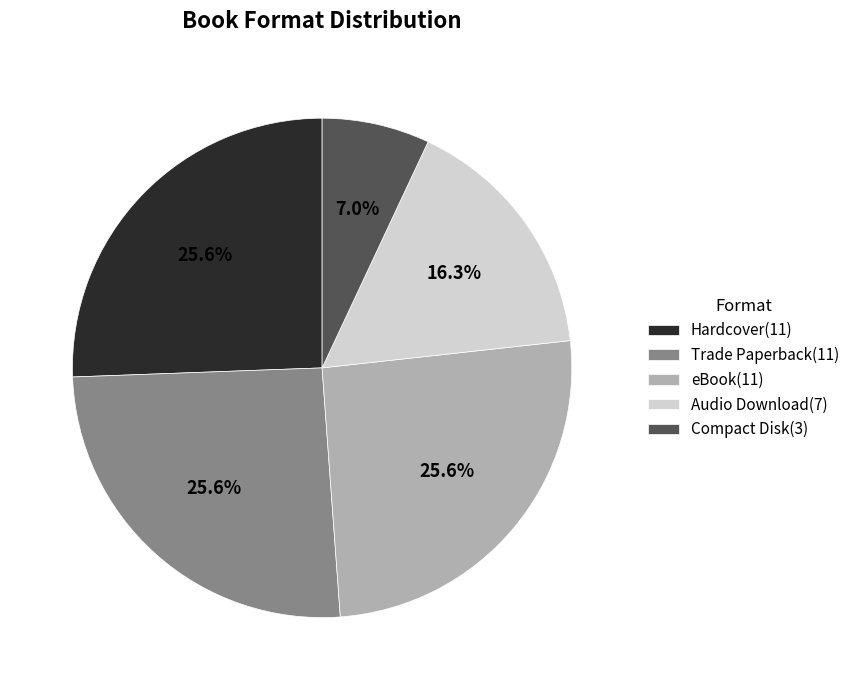

How much of the chart is everything except Trade Paperback?

74.4%